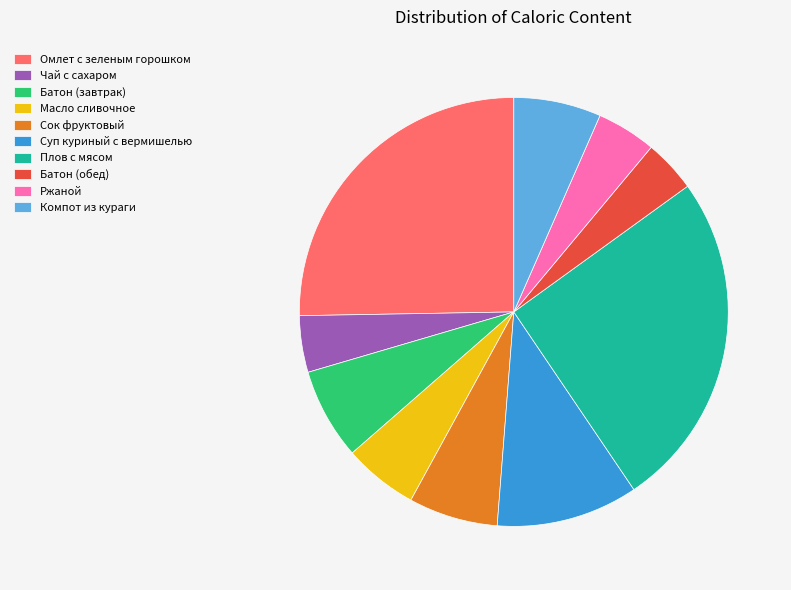

Is the sum of Омлет с зеленым горошком and Чай с сахаром greater than half?

No